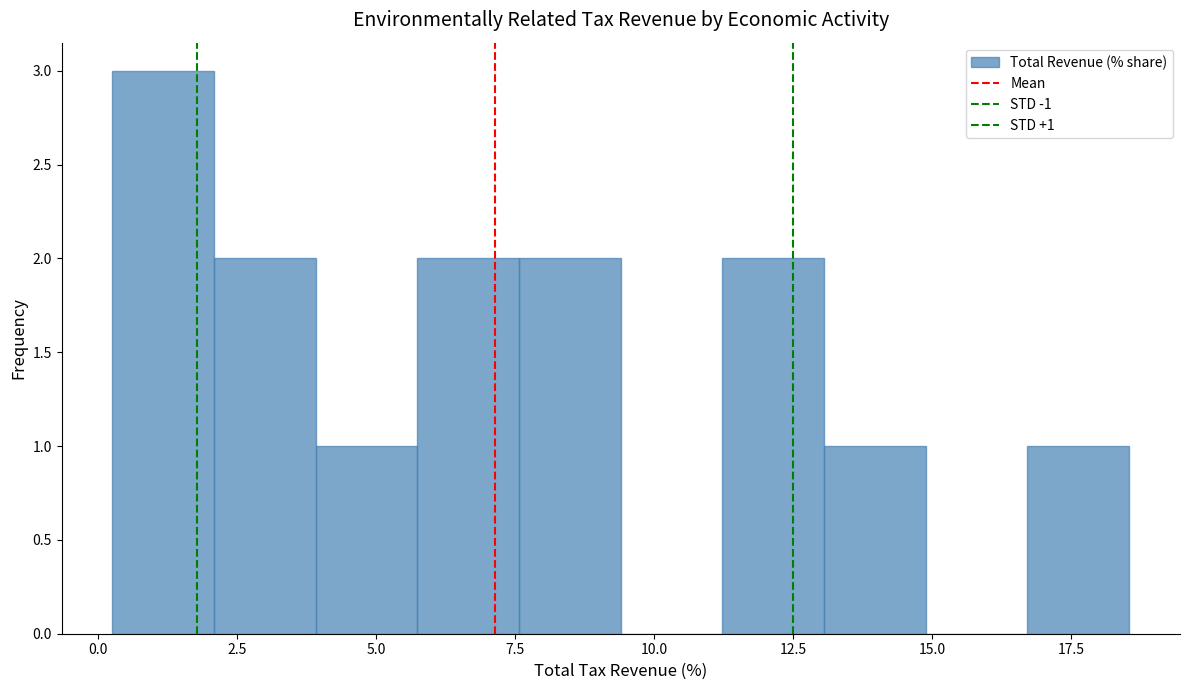

Around what value on the x-axis is the tallest bar? Give the approximate position of its centre, as read against the axis.

1.0